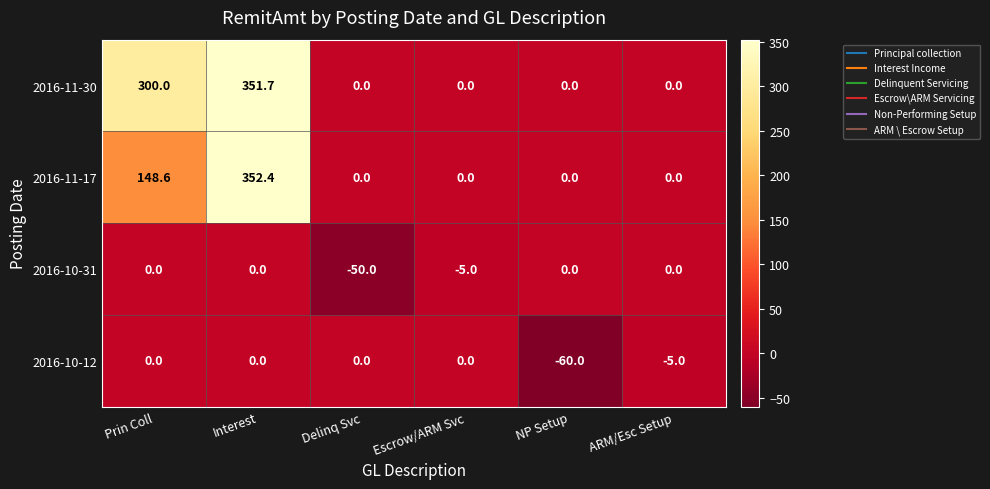

Count the 2016-10-31 values in the range -5 to 0.

5